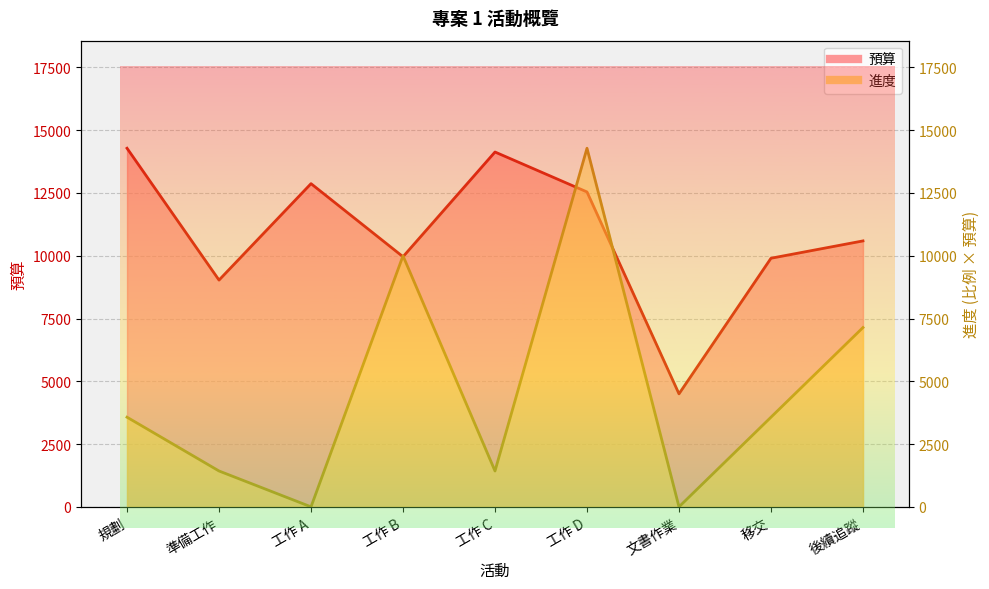

Is it true that 進度 equals 11785 at 後續追蹤?

False